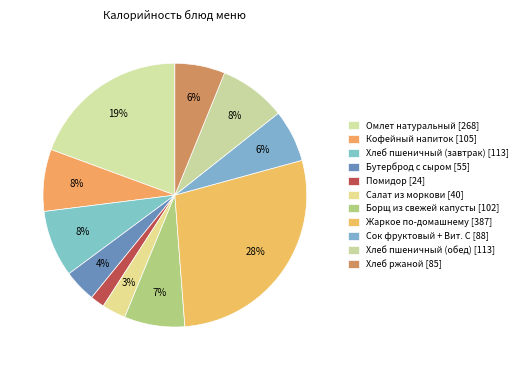

How many slices are in this pie chart?

11